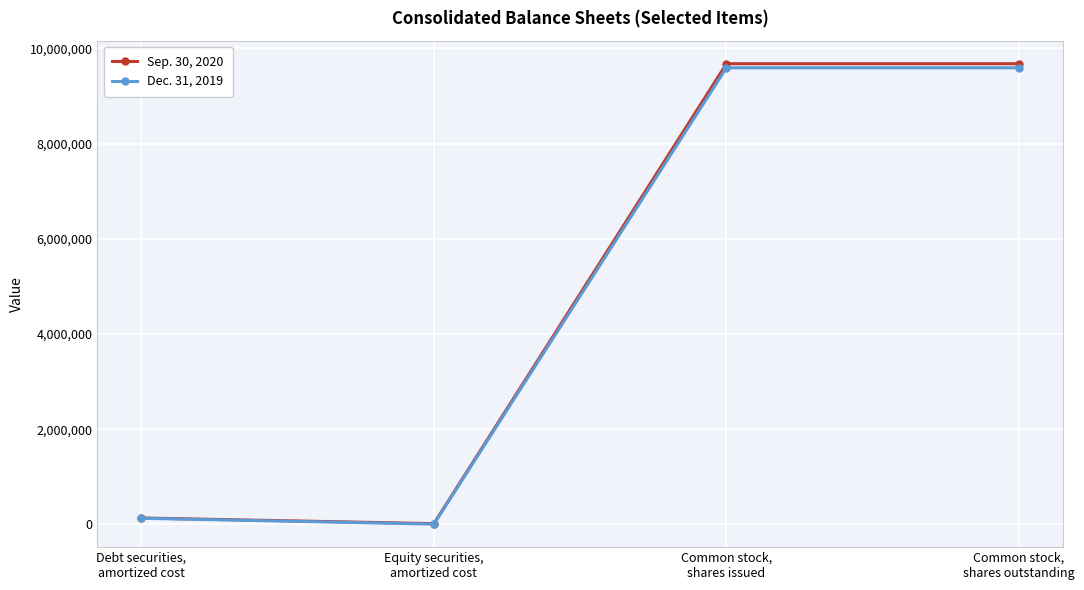

True or false: Dec. 31, 2019 has more than 2 interior local peaks.

False